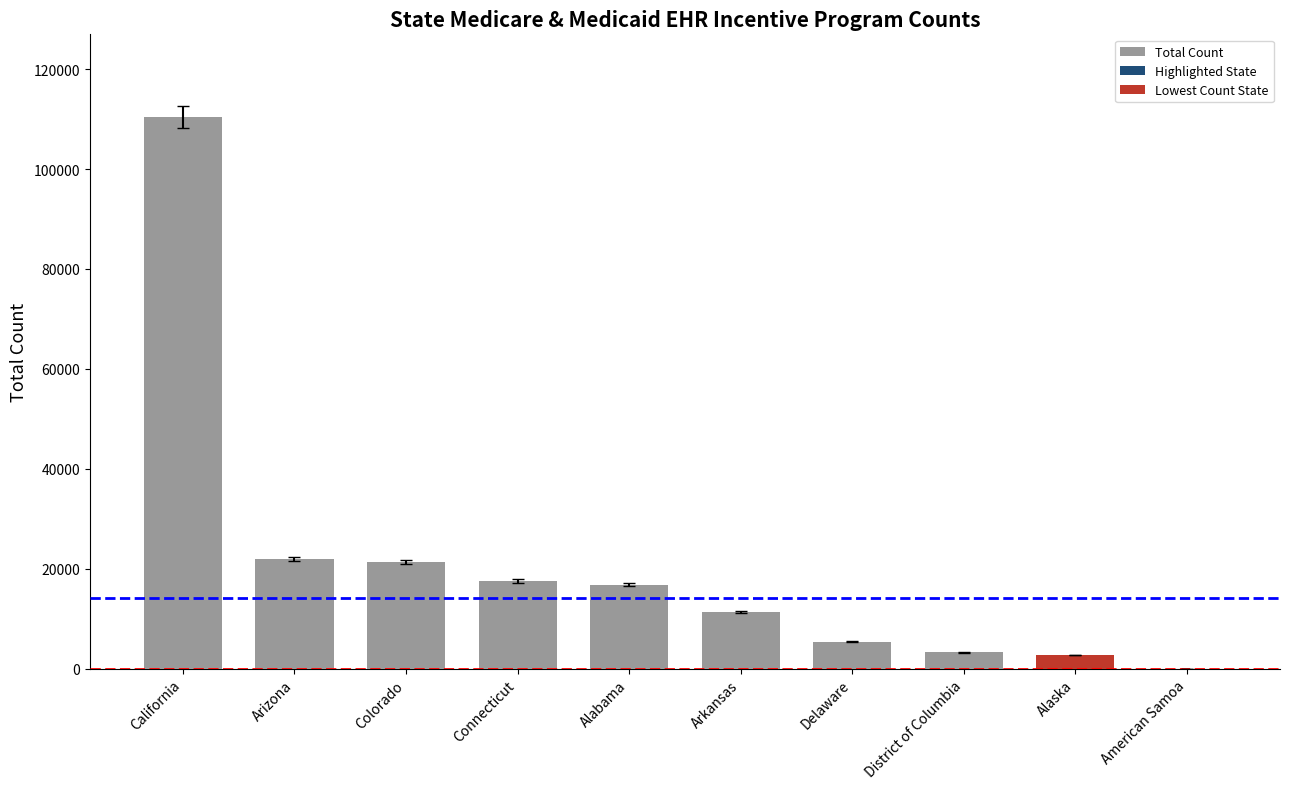

Is it true that the value at Delaware is 5363?

True